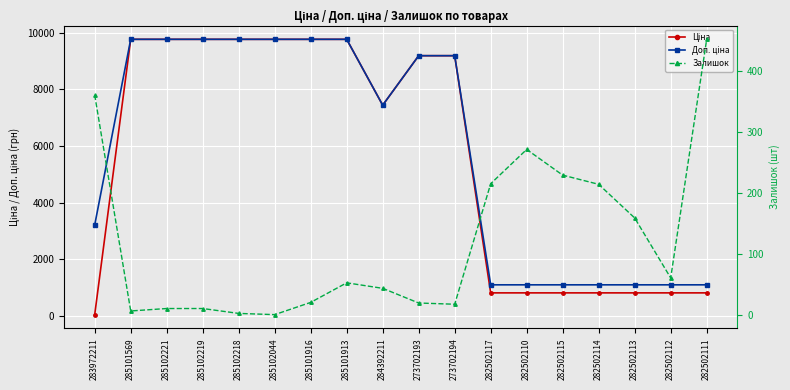

Which series has the largest range (max minus min)?

Ціна